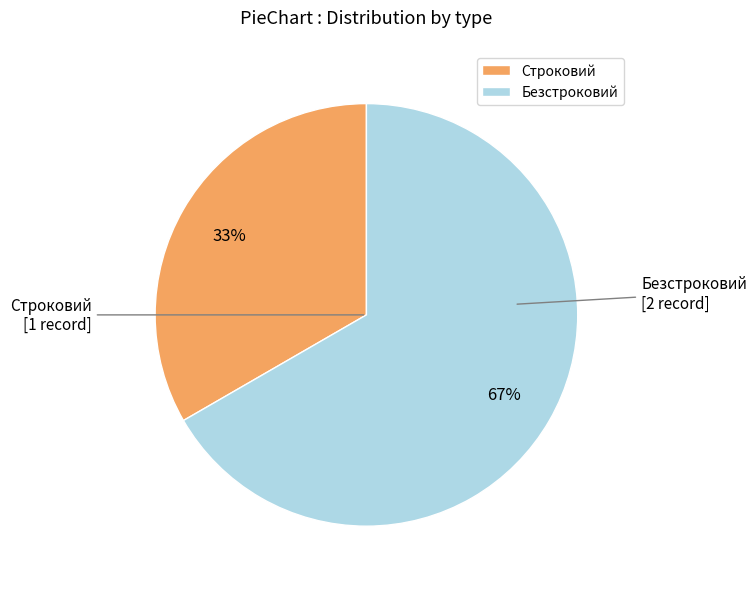

What is the largest slice in the pie chart?

Безстроковий